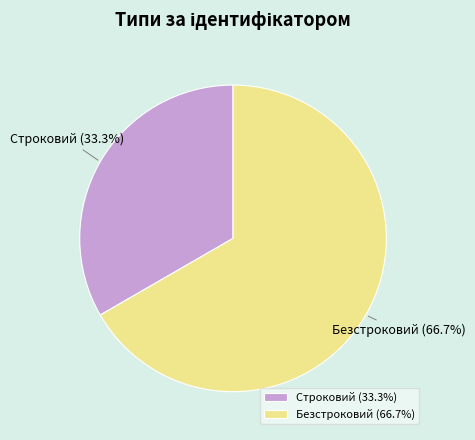

To the nearest percent, what is the average slice percentage?

50%